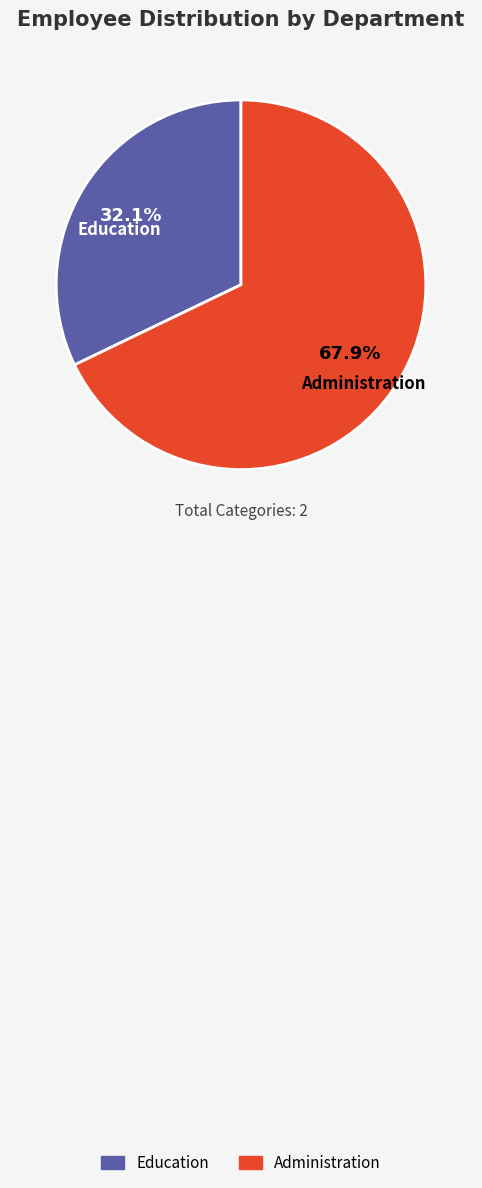

Combined, what portion of the pie is Administration and Education?

100.0%